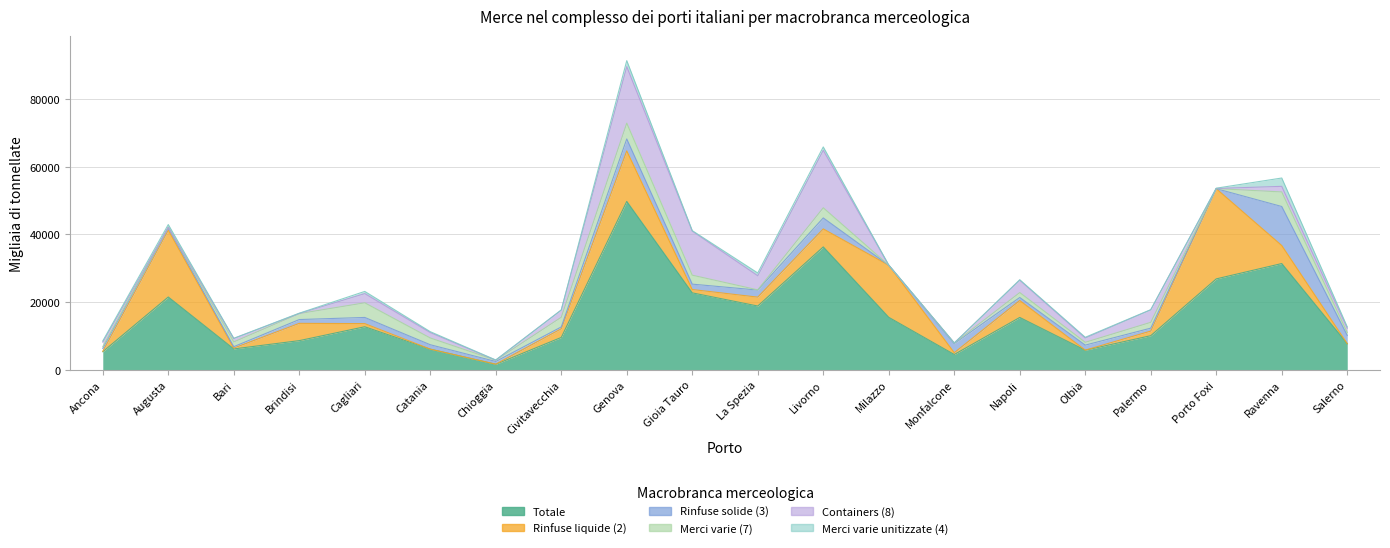

Which series changed the most between Ancona and Ravenna?

Totale